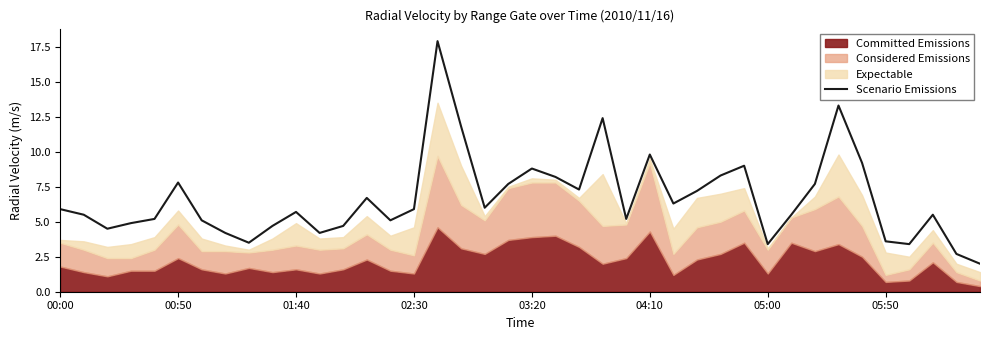

What is the highest value of the Scenario Emissions series?

17.9